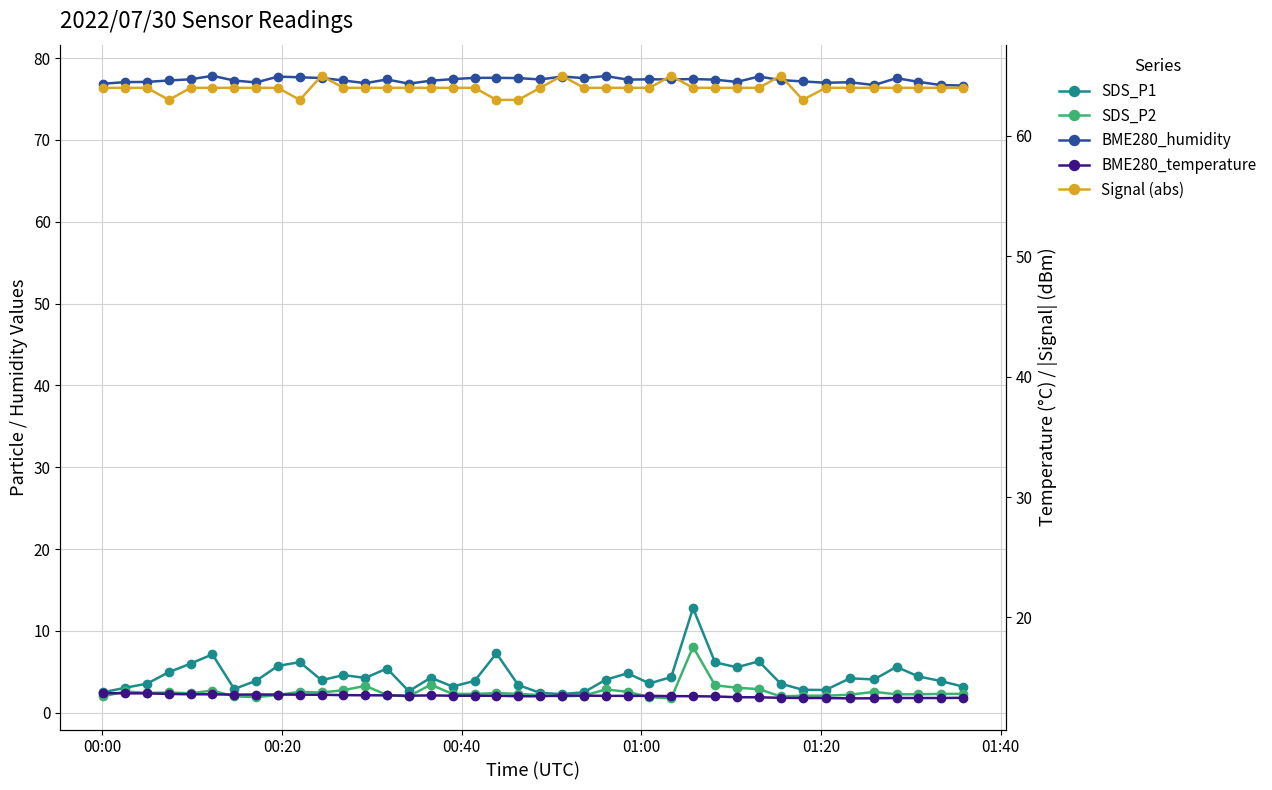

In BME280_temperature, how many points are higher than both neighbors (excluding endpoints)?

1